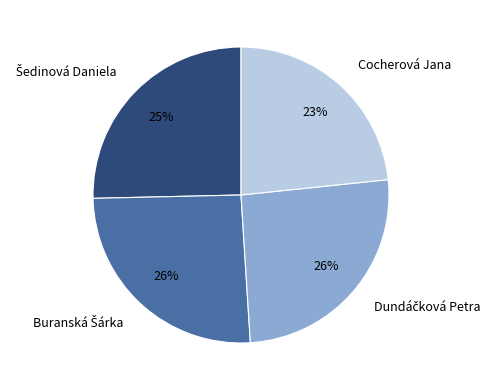

To the nearest percent, what portion does Cocherová Jana represent?

23%